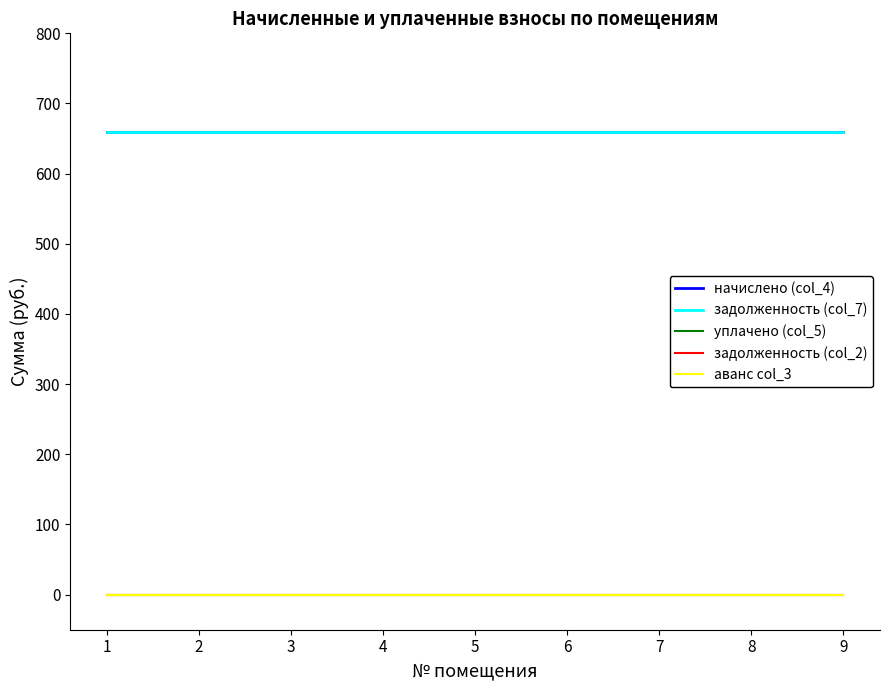

Rank the series at 2 from highest to lowest value.

начислено (col_4), задолженность (col_7), уплачено (col_5), задолженность (col_2), аванс col_3